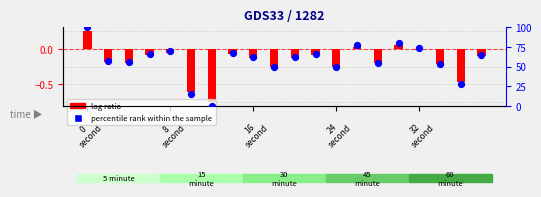

Which series contains the lowest Y value?

log ratio